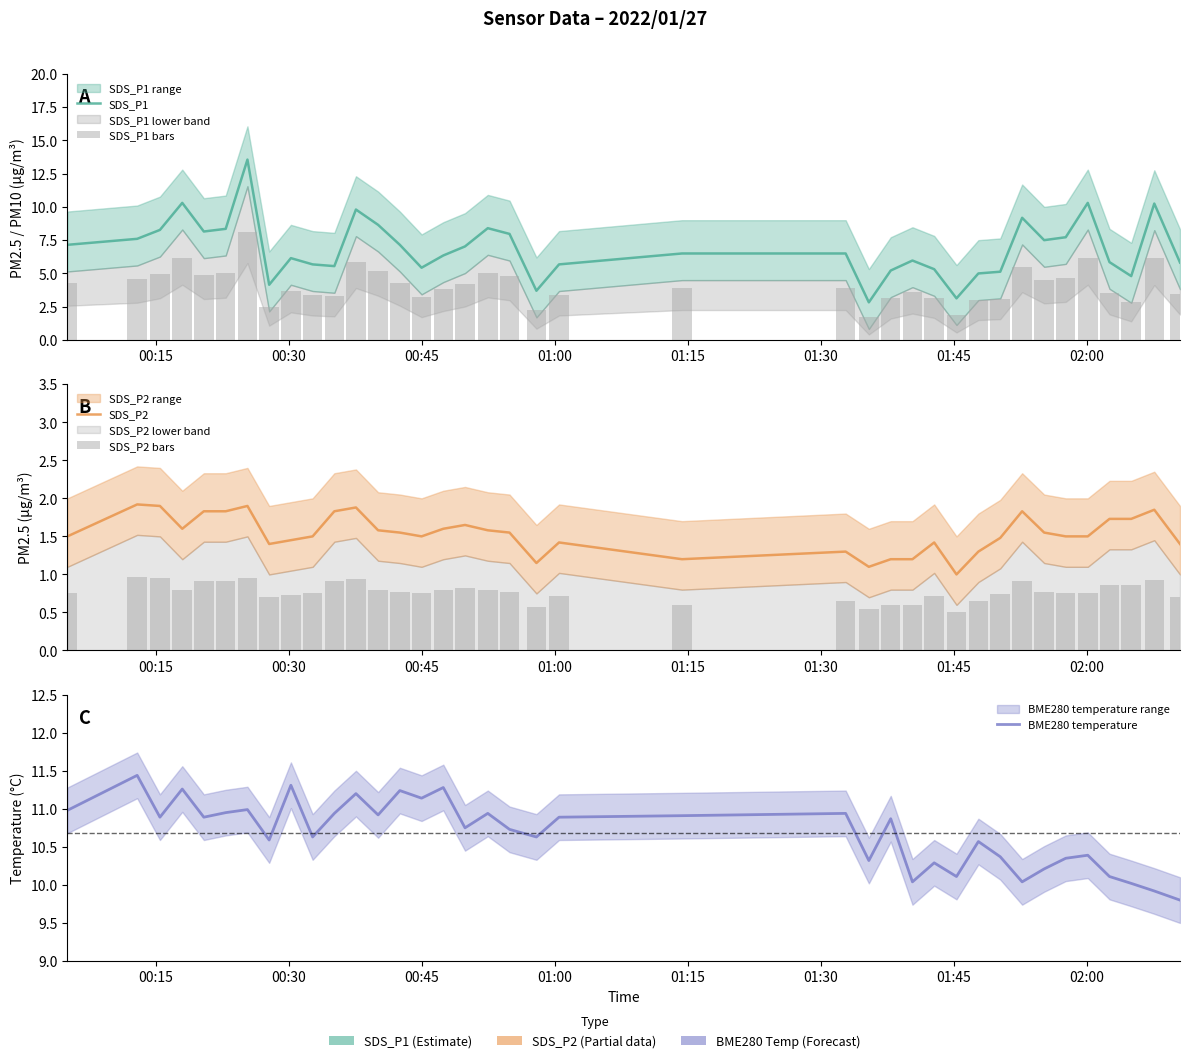

Reading right to left, transcribe all the data shown in this chart.

SDS_P1: 5.8	10.2	4.8	5.8	10.3	7.7	7.5	9.2	5.1	5.0	3.1	5.3	6.0	5.2	2.8	6.5	6.5	5.7	3.7	8.0	8.4	7.0	6.3	5.4	7.2	8.7	9.8	5.5	5.7	6.2	4.2	13.6	8.3	8.2	10.3	8.3	7.6	7.2
SDS_P1 bars: 3.5	6.1	2.9	3.5	6.2	4.6	4.5	5.5	3.1	3.0	1.9	3.2	3.6	3.1	1.7	3.9	3.9	3.4	2.2	4.8	5.0	4.2	3.8	3.3	4.3	5.2	5.9	3.3	3.4	3.7	2.5	8.1	5.0	4.9	6.2	5.0	4.6	4.3
SDS_P2: 1.4	1.9	1.7	1.7	1.5	1.5	1.6	1.8	1.5	1.3	1.0	1.4	1.2	1.2	1.1	1.3	1.2	1.4	1.1	1.6	1.6	1.6	1.6	1.5	1.6	1.6	1.9	1.8	1.5	1.4	1.4	1.9	1.8	1.8	1.6	1.9	1.9	1.5
SDS_P2 bars: 0.7	0.9	0.9	0.9	0.8	0.8	0.8	0.9	0.7	0.7	0.5	0.7	0.6	0.6	0.6	0.7	0.6	0.7	0.6	0.8	0.8	0.8	0.8	0.8	0.8	0.8	0.9	0.9	0.8	0.7	0.7	0.9	0.9	0.9	0.8	0.9	1.0	0.8
BME280 temperature: 9.8	9.9	10.0	10.1	10.4	10.3	10.2	10.0	10.4	10.6	10.1	10.3	10.0	10.9	10.3	10.9	10.9	10.9	10.6	10.7	10.9	10.8	11.3	11.1	11.2	10.9	11.2	10.9	10.6	11.3	10.6	11.0	10.9	10.9	11.3	10.9	11.4	11.0